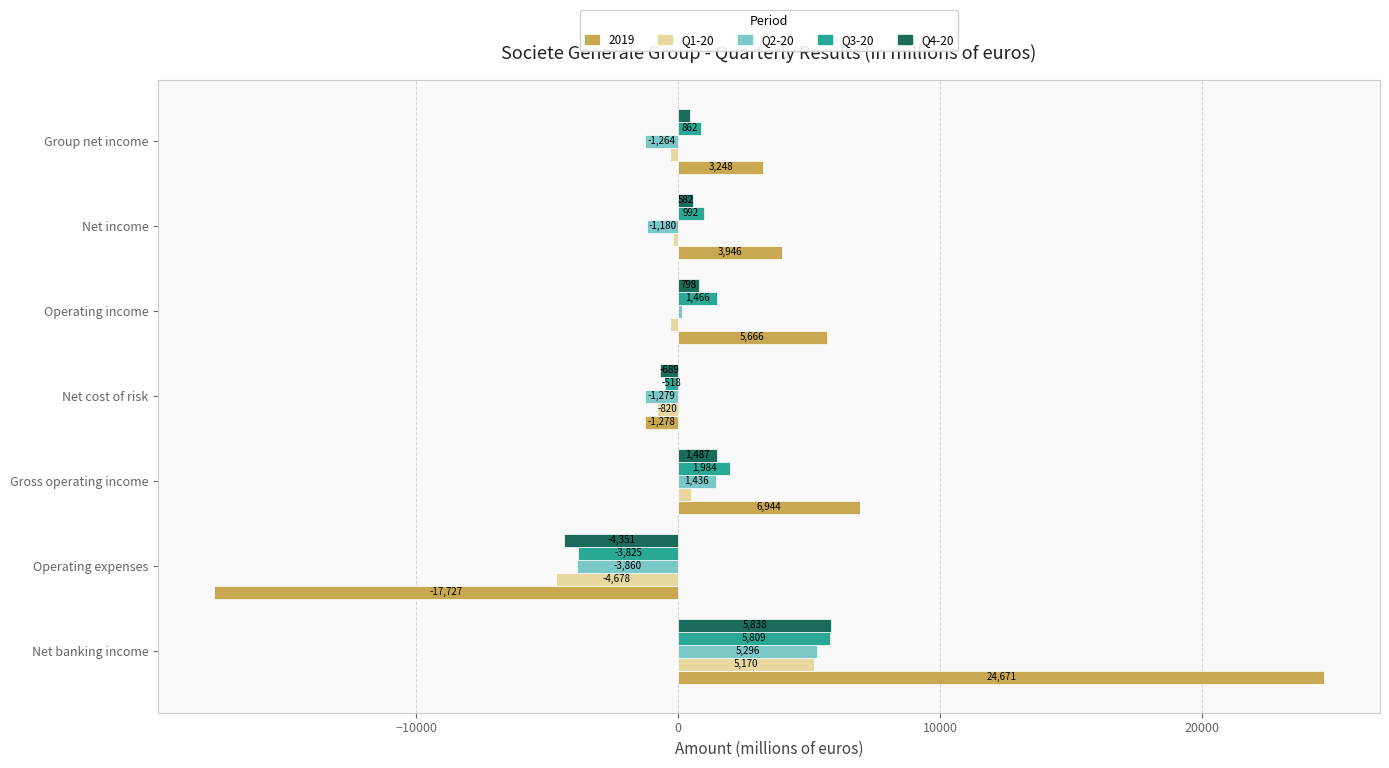

What are all the series names shown in the legend?

2019, Q1-20, Q2-20, Q3-20, Q4-20